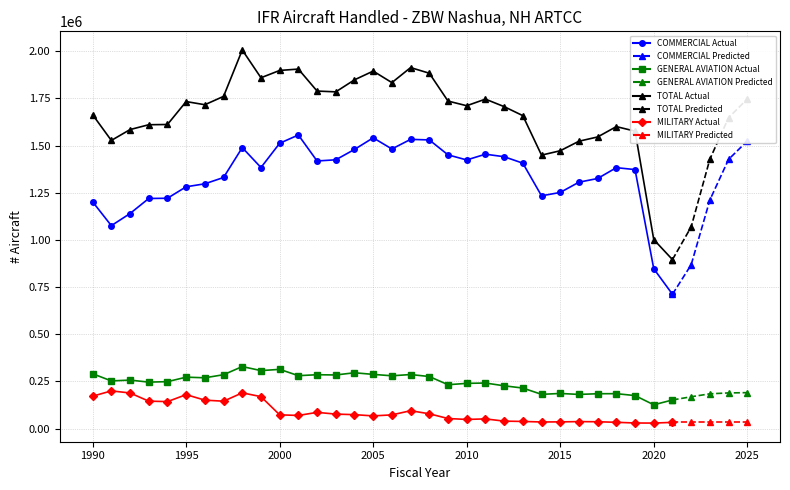

What is the sum of all MILITARY values?

2862398